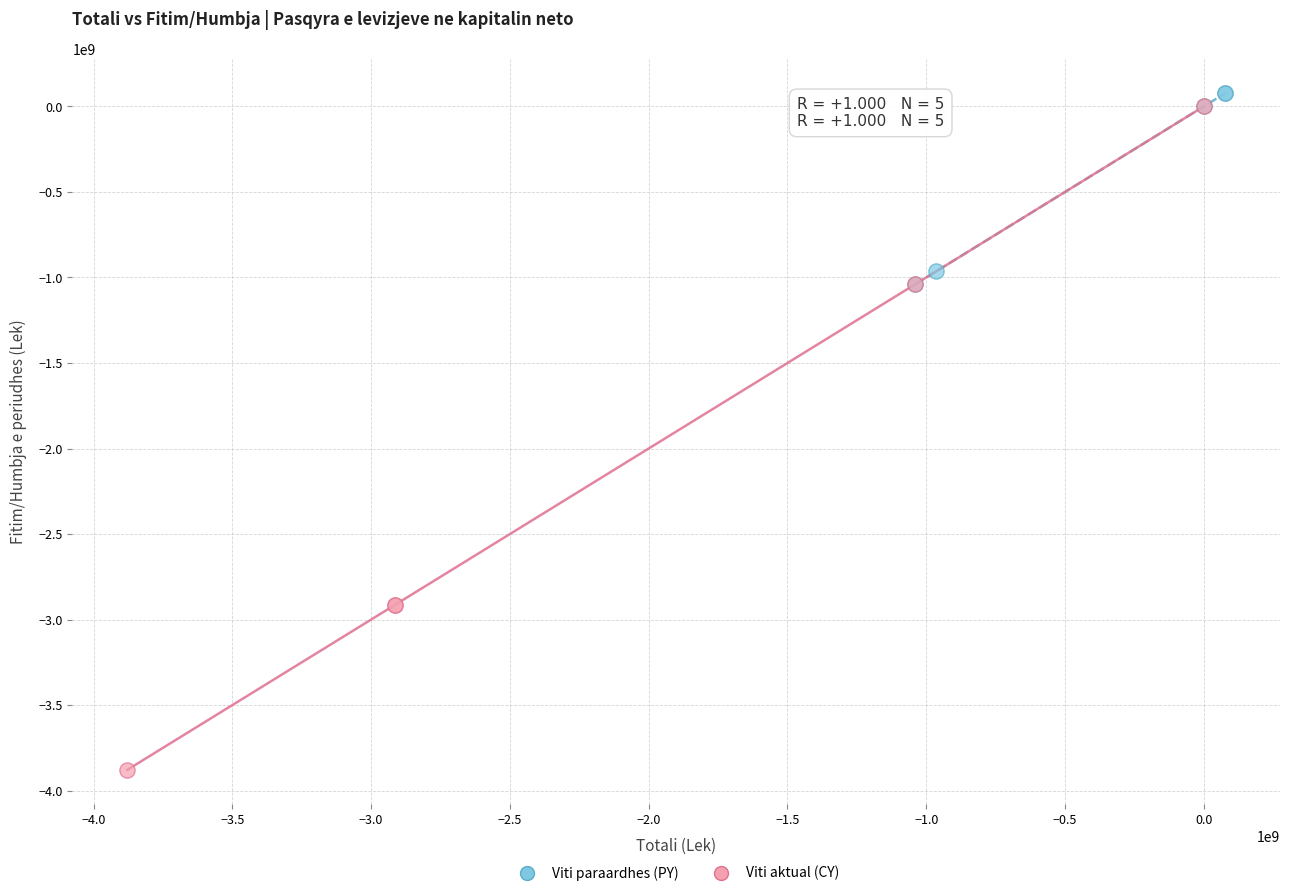

Which series contains the lowest Y value?

Viti aktual (CY)